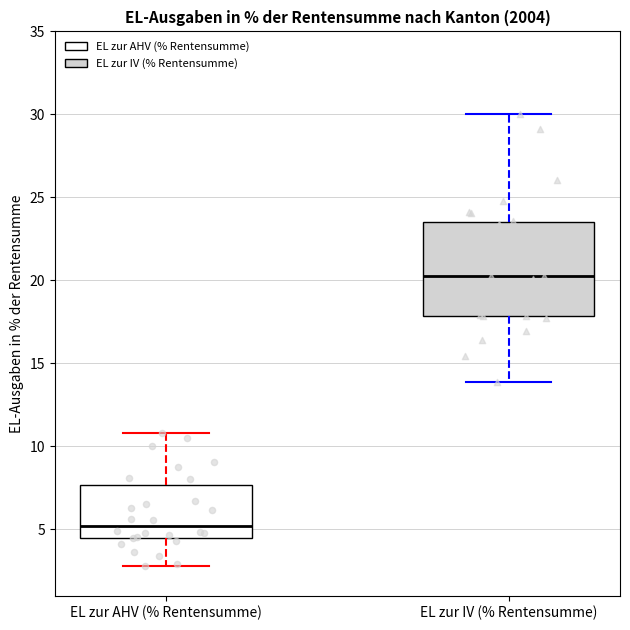

Which box's median line is the lowest?

EL zur AHV (% Rentensumme)